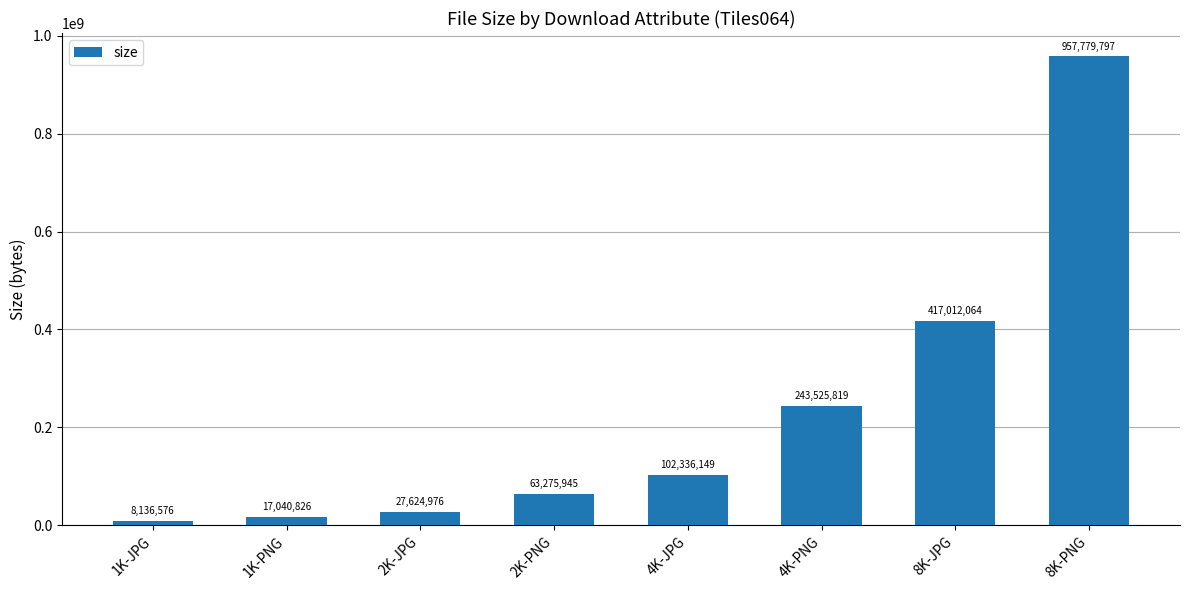

What is the smallest value displayed?

8136576